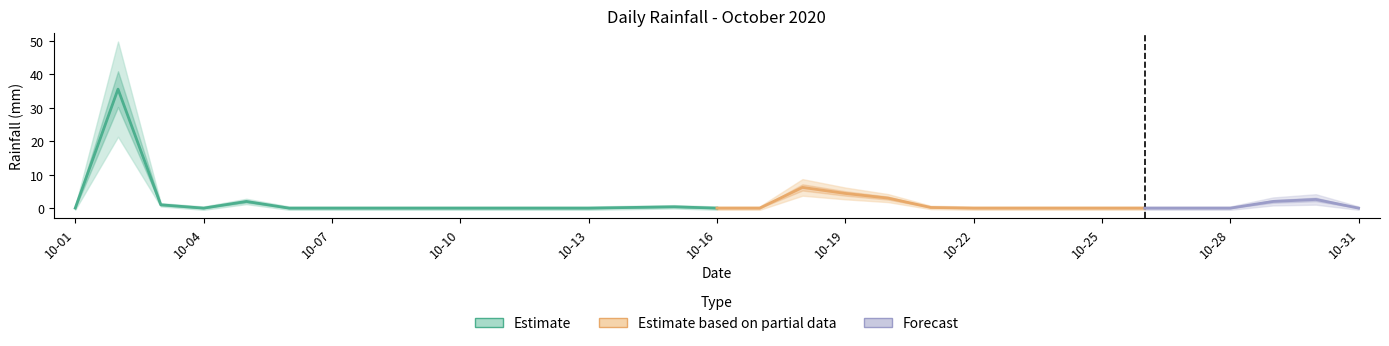

How many data points are above 0?

11